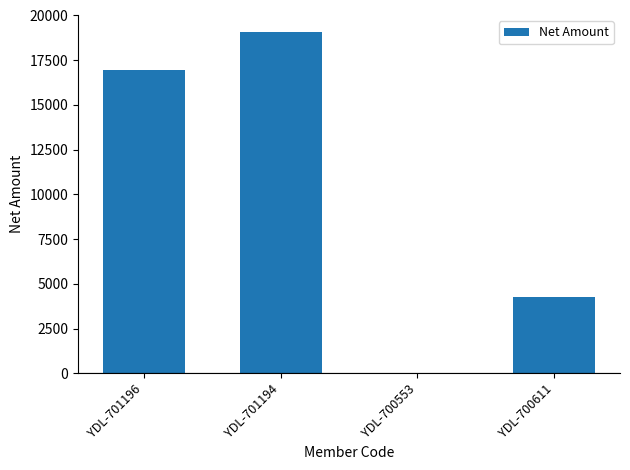

How many values exceed 16949?

2